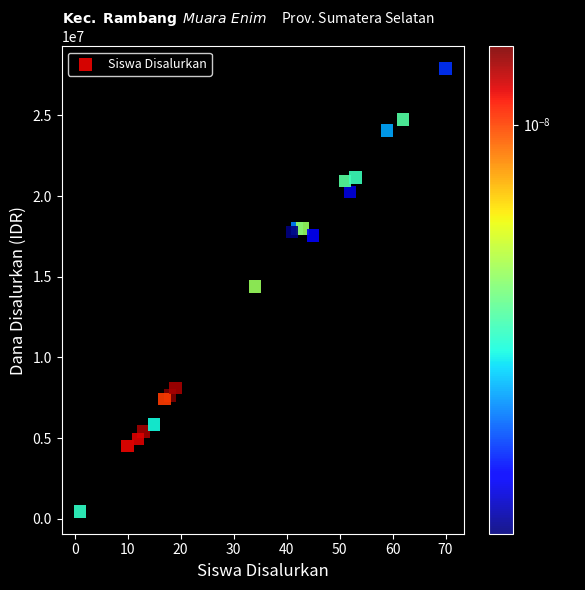

What is the range of X values (max minus min)?

69